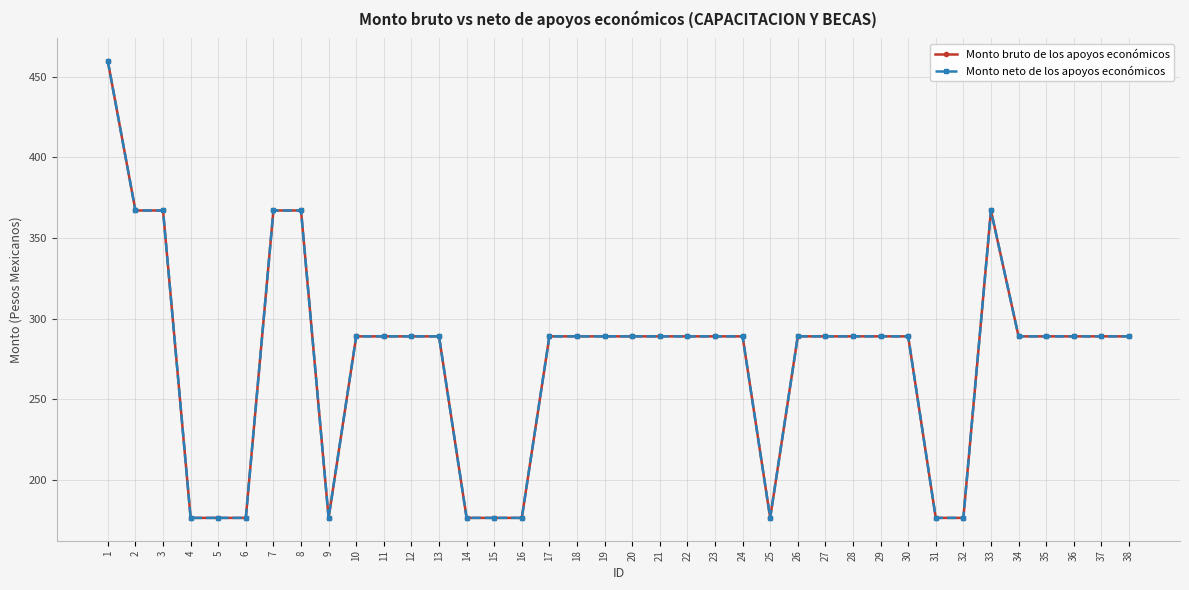

Which series changed the most between 17 and 36?

Monto bruto de los apoyos económicos